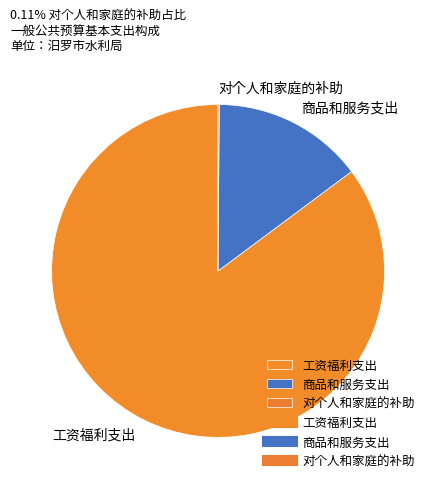

What is the largest slice in the pie chart?

工资福利支出